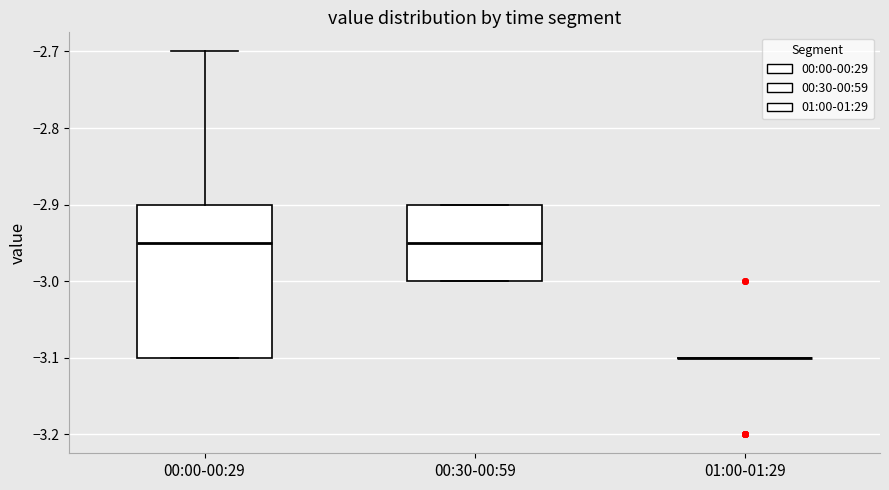

Reading left to right, read every box against the y-axis: the position of its median line, the range the box covers, and the ends of its whiskers. The values are not printed on the chart, so give them approximately, as read against the axis.

00:00-00:29: median -2.95, box -3.10 to -2.90, whiskers -3.10 to -2.70
00:30-00:59: median -2.95, box -3.00 to -2.90, whiskers -3.00 to -2.90
01:00-01:29: box collapsed to a line at -3.10, whiskers -3.10 to -3.10